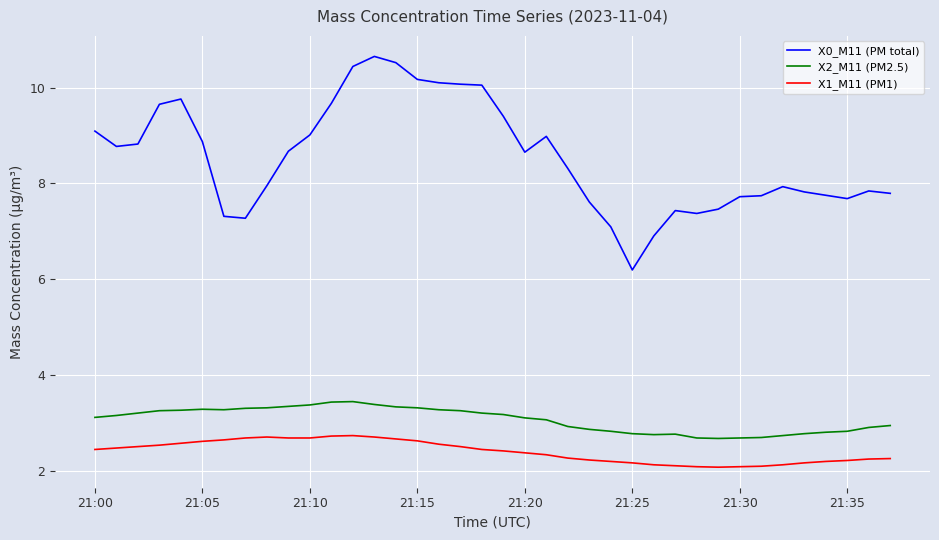

Which series has the largest range (max minus min)?

X0_M11 (PM total)